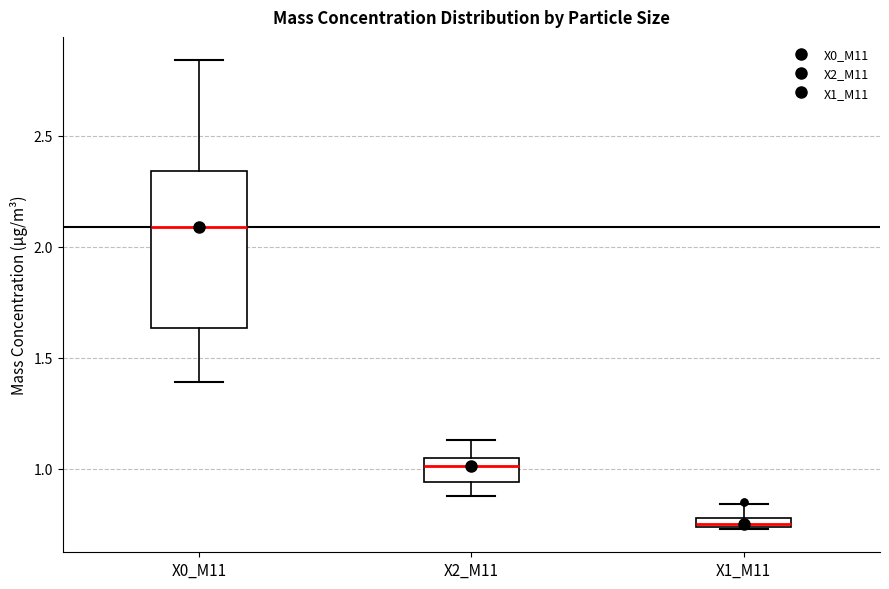

Which box has the lowest median line?

X1_M11